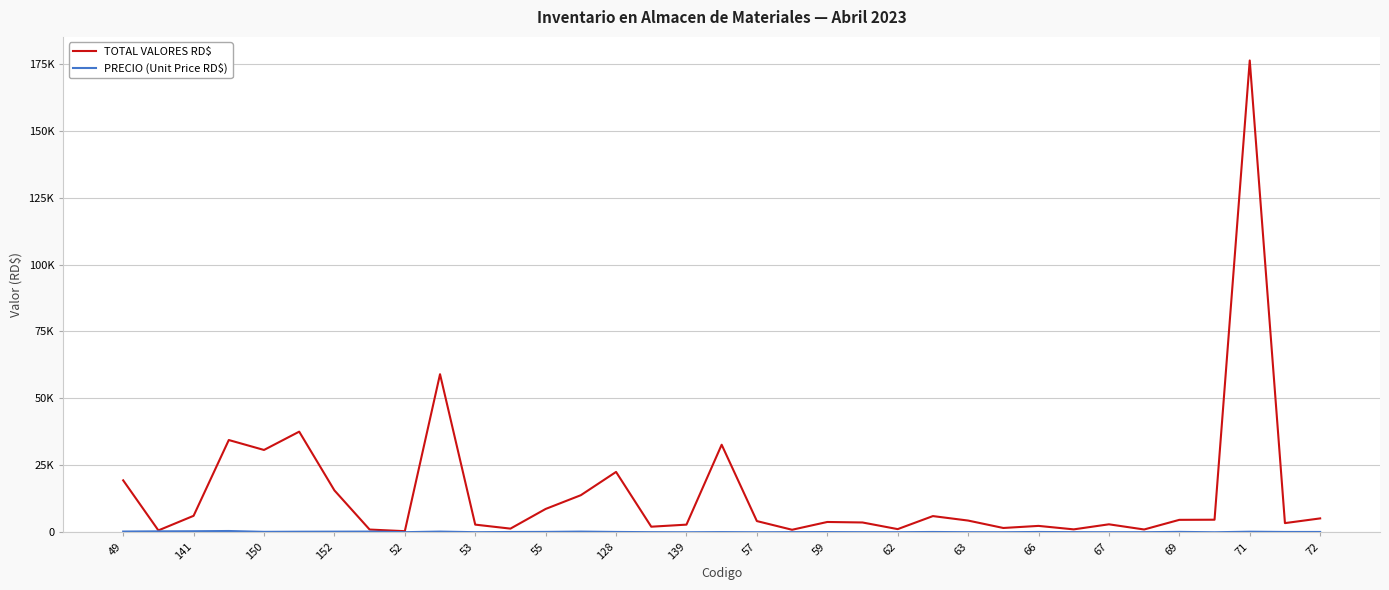

At which label does PRECIO (Unit Price RD$) first exceed 106?

49